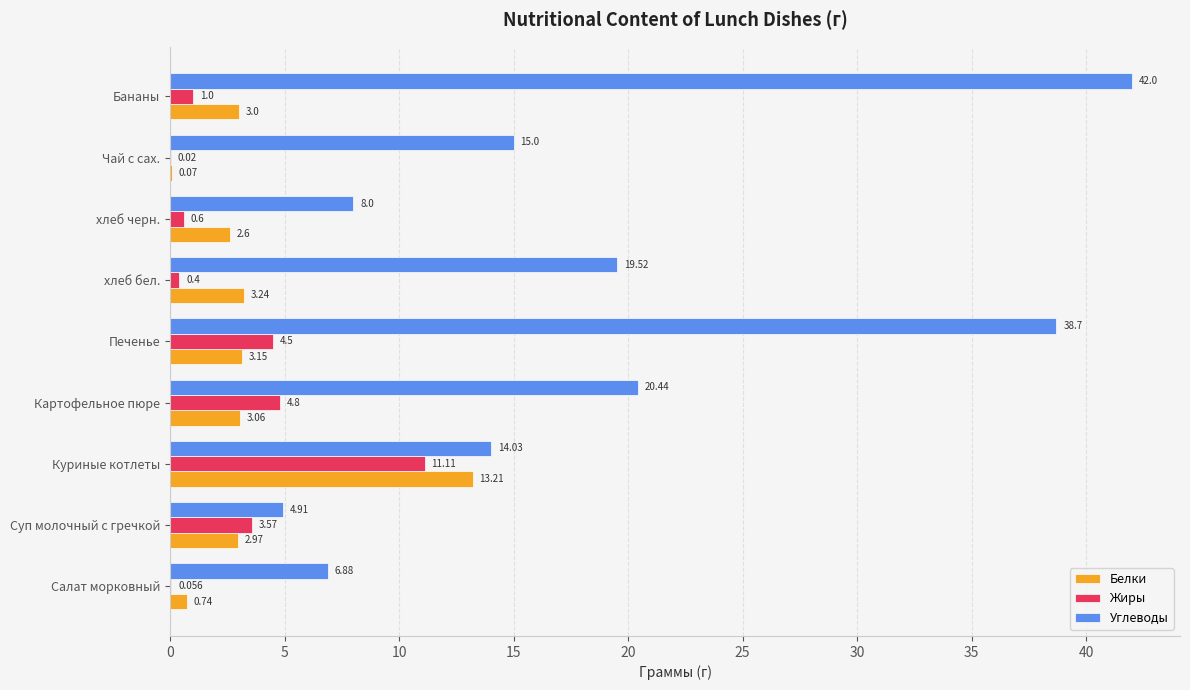

Between Куриные котлеты and Бананы, which series saw the biggest shift?

Углеводы